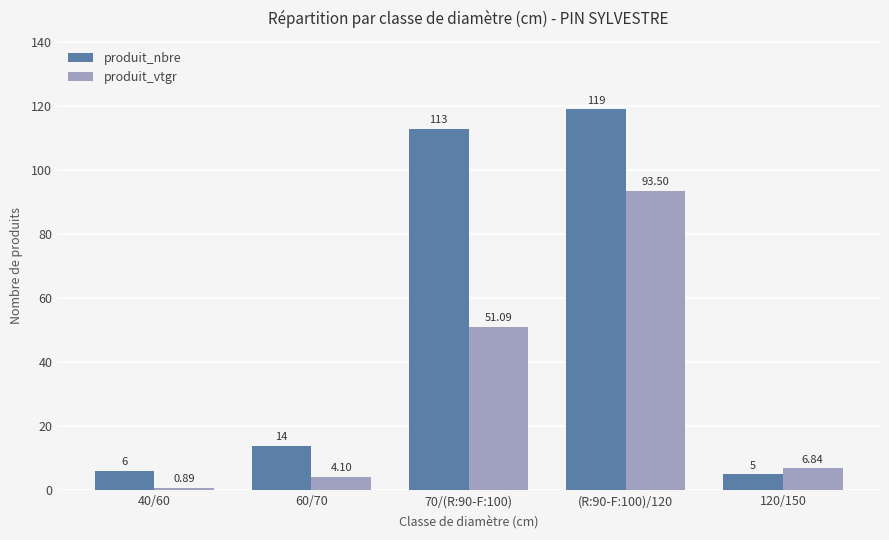

What is the maximum value for produit_vtgr?

93.5